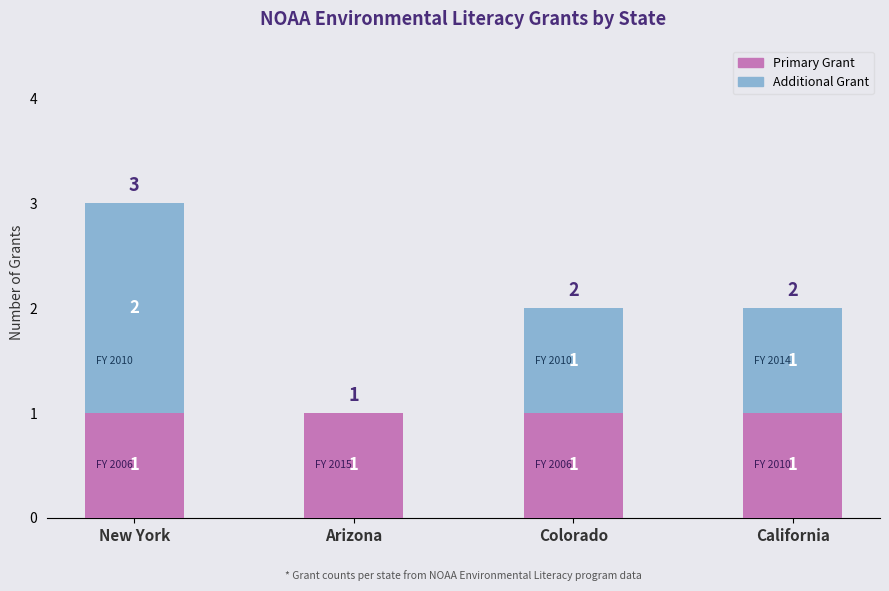

At which category is the sum across all series the highest?

New York